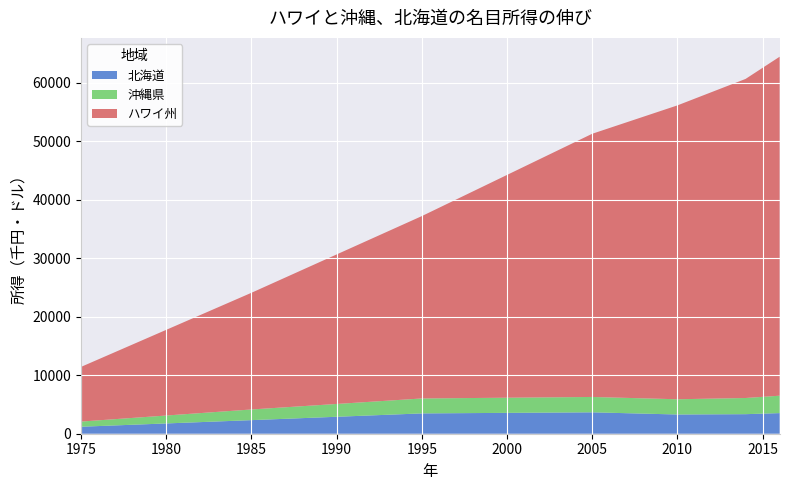

Reading left to right, list all the values displayed in this chart.

北海道: 1975=1193	1985=2321	1995=3471	2005=3657	2010=3285	2014=3340	2016=3521
沖縄県: 1975=883	1985=1823	1995=2553	2005=2624	2010=2603	2014=2763	2016=2974
ハワイ州: 1975=9340	1985=19931	1995=31152	2005=44961	2010=50201	2014=54506	2016=57907